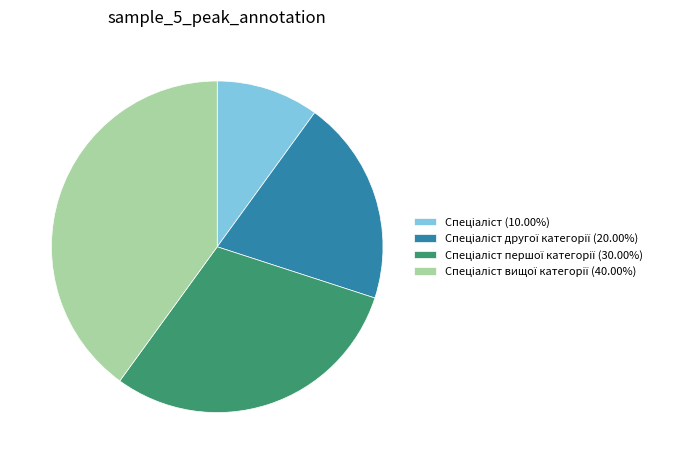

Is there a majority slice in this chart?

No